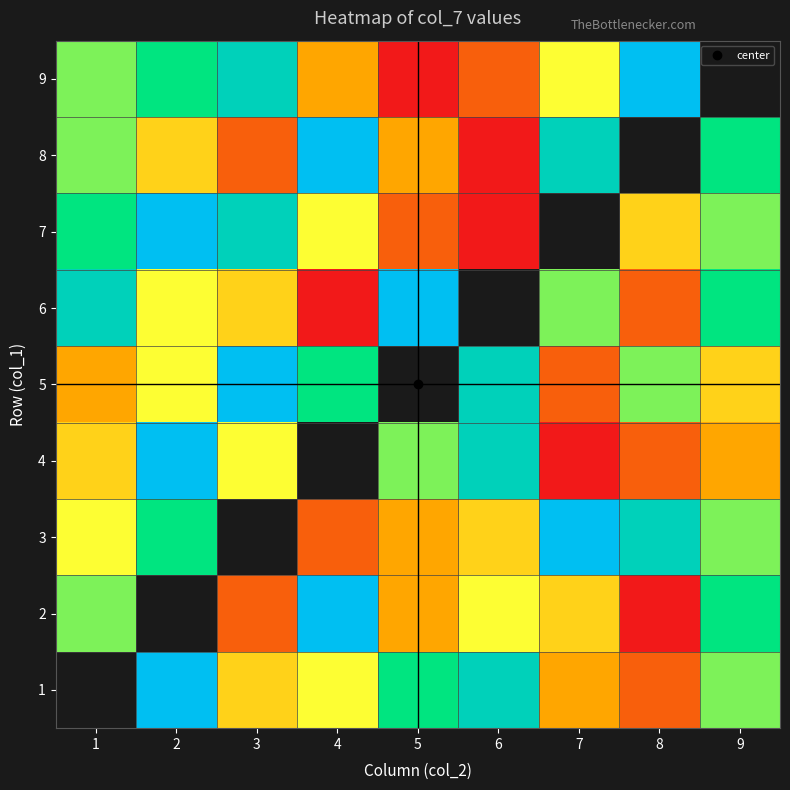

Which series has the largest range (max minus min)?

2